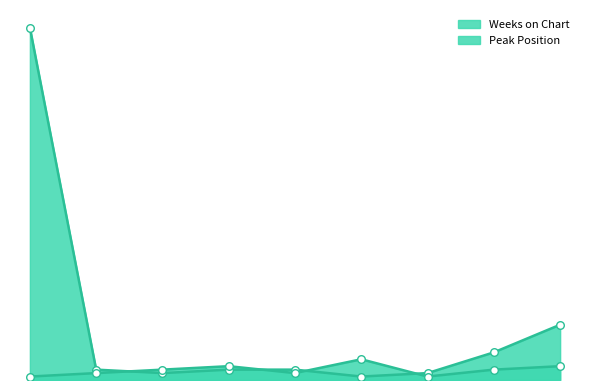

What is the total value across all series at 3?

5